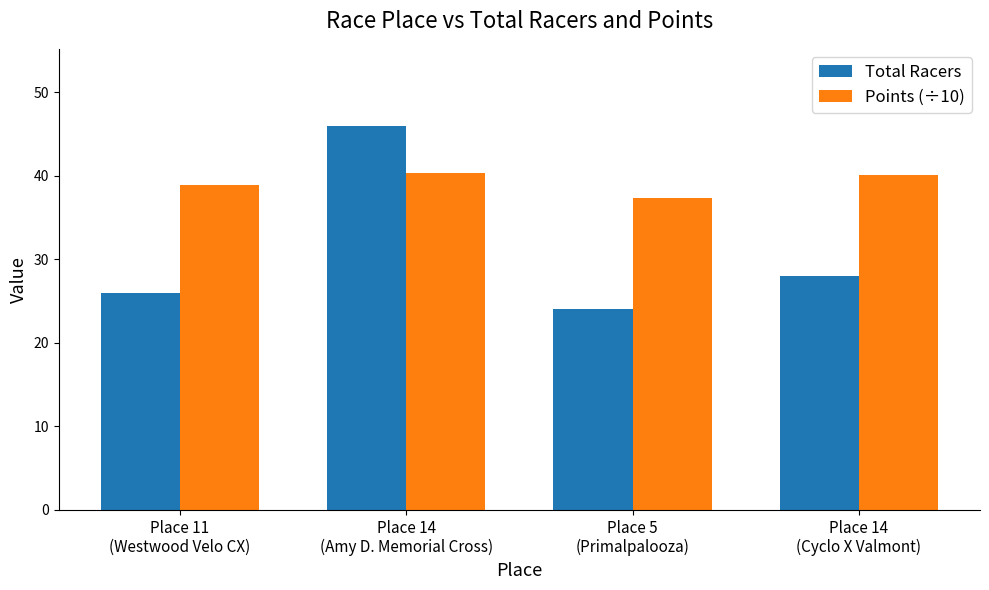

Rank the series by their average value, from lowest to highest.

Total Racers, Points (÷10)